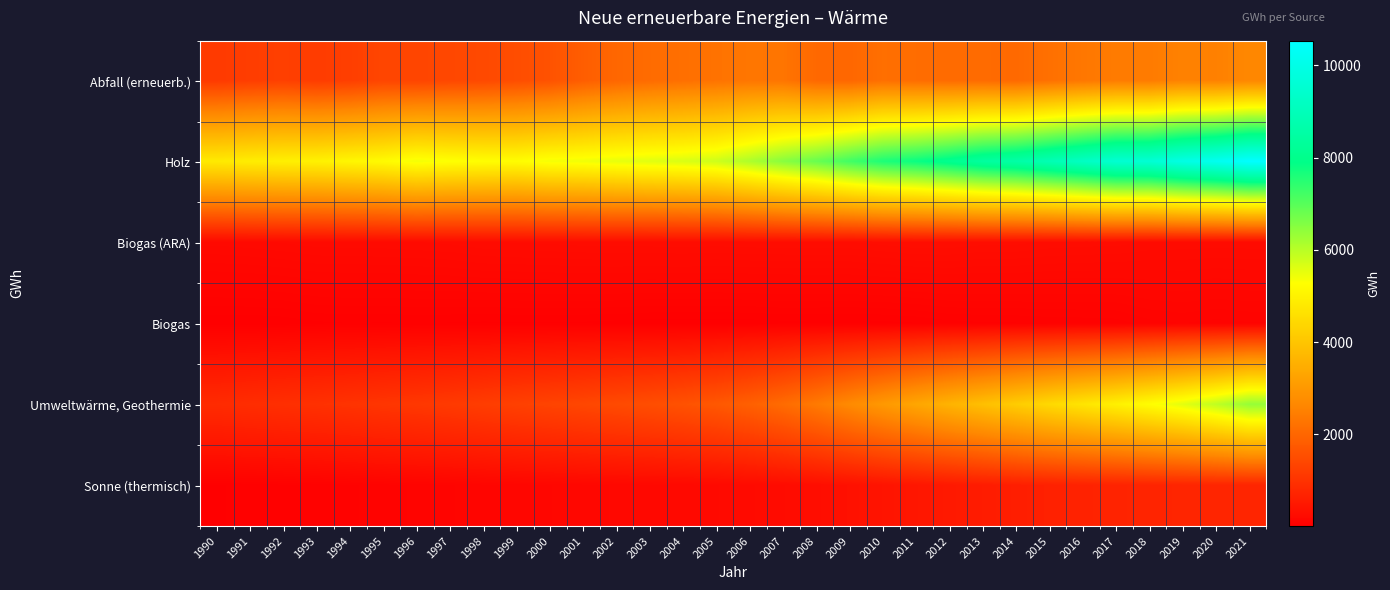

Reading left to right, what are all the values shown in this chart?

Abfall (erneuerb.): 1990=1143.5	1991=1211.7	1992=1256.6	1993=1190.5	1994=1234.5	1995=1362.9	1996=1348.7	1997=1403.1	1998=1435.8	1999=1518.1	2000=1608.9	2001=1833.9	2002=2003.7	2003=2105.0	2004=2177.9	2005=2240.4	2006=2299.2	2007=2282.2	2008=2046.0	2009=2008.3	2010=2174.7	2011=2128.4	2012=2094.6	2013=2097.8	2014=2052.7	2015=2197.2	2016=2320.3	2017=2409.4	2018=2398.4	2019=2539.3	2020=2511.9	2021=2640.7
Holz: 1990=4814.2	1991=4885.5	1992=4951.1	1993=4982.0	1994=5087.1	1995=5190.2	1996=5391.0	1997=5301.0	1998=5260.9	1999=5236.8	2000=5372.0	2001=5419.0	2002=5517.8	2003=5588.2	2004=5661.3	2005=5785.4	2006=6115.4	2007=6493.2	2008=6825.2	2009=7225.0	2010=7604.1	2011=7799.8	2012=8073.4	2013=8403.3	2014=8581.0	2015=8879.8	2016=9204.6	2017=9532.0	2018=9574.9	2019=9942.0	2020=10196.6	2021=10532.9
Biogas (ARA): 1990=204.5	1991=210.6	1992=218.7	1993=229.0	1994=230.7	1995=232.0	1996=236.7	1997=242.0	1998=255.5	1999=259.7	2000=262.7	2001=268.1	2002=270.6	2003=271.5	2004=273.6	2005=270.9	2006=274.6	2007=275.5	2008=276.9	2009=277.1	2010=286.9	2011=298.3	2012=296.9	2013=286.2	2014=285.3	2015=274.5	2016=270.1	2017=267.7	2018=253.6	2019=251.1	2020=248.6	2021=249.8
Biogas: 1990=11.5	1991=11.2	1992=15.5	1993=27.0	1994=31.2	1995=29.7	1996=31.5	1997=30.0	1998=27.2	1999=28.2	2000=29.4	2001=27.5	2002=23.9	2003=18.6	2004=18.2	2005=17.4	2006=19.1	2007=24.5	2008=23.6	2009=21.5	2010=24.9	2011=30.3	2012=43.2	2013=49.4	2014=50.4	2015=56.0	2016=58.0	2017=61.0	2018=85.3	2019=94.0	2020=84.9	2021=91.3
Umweltwärme, Geothermie: 1990=859.4	1991=902.8	1992=938.4	1993=971.2	1994=1012.3	1995=1057.1	1996=1097.5	1997=1145.4	1998=1205.8	1999=1270.3	2000=1326.4	2001=1386.0	2002=1456.9	2003=1524.2	2004=1606.4	2005=1715.4	2006=1881.0	2007=2097.3	2008=2373.9	2009=2700.1	2010=3014.3	2011=3314.0	2012=3599.9	2013=3872.8	2014=4155.8	2015=4438.6	2016=4701.5	2017=4962.4	2018=5245.2	2019=5558.7	2020=5932.5	2021=6356.3
Sonne (thermisch): 1990=29.4	1991=37.8	1992=46.6	1993=56.8	1994=69.0	1995=83.0	1996=97.7	1997=111.6	1998=126.8	1999=141.6	2000=154.3	2001=166.6	2002=178.2	2003=189.1	2004=200.7	2005=214.9	2006=233.4	2007=256.0	2008=290.8	2009=343.4	2010=403.1	2011=459.7	2012=514.7	2013=567.2	2014=614.3	2015=655.2	2016=683.3	2017=703.7	2018=722.5	2019=734.0	2020=738.7	2021=739.5